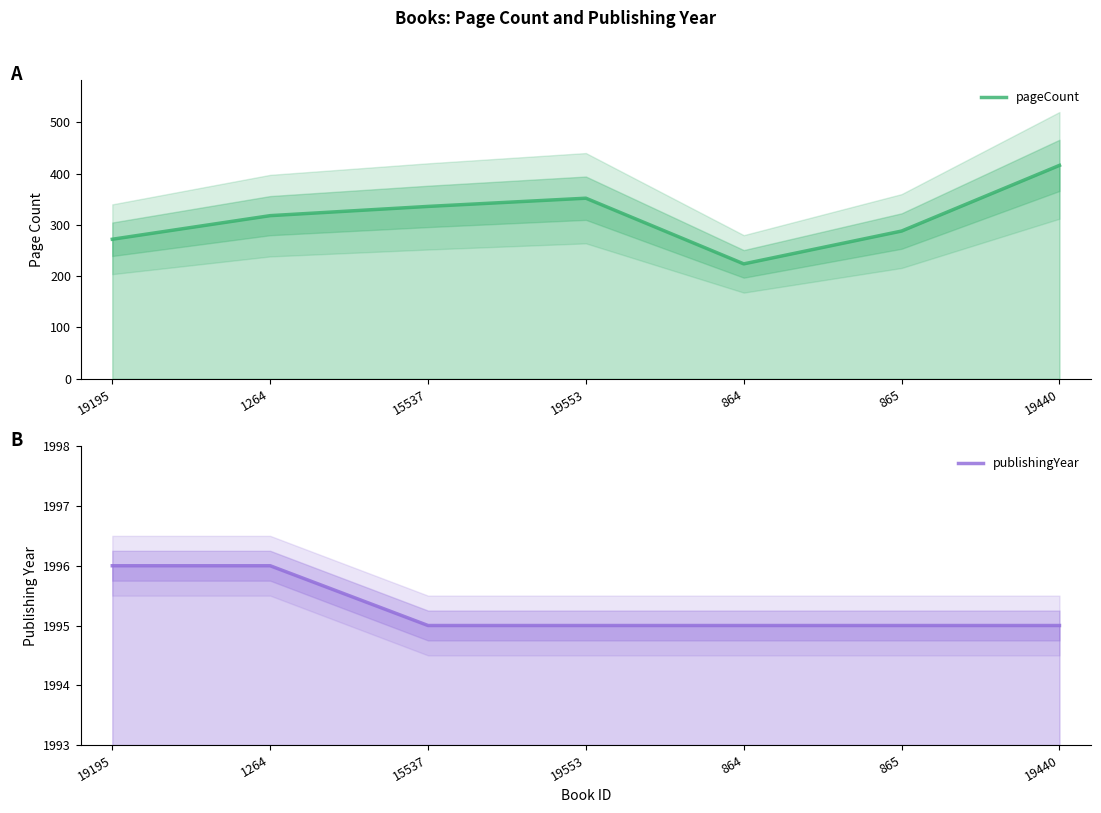

What position from the left is 864?

5